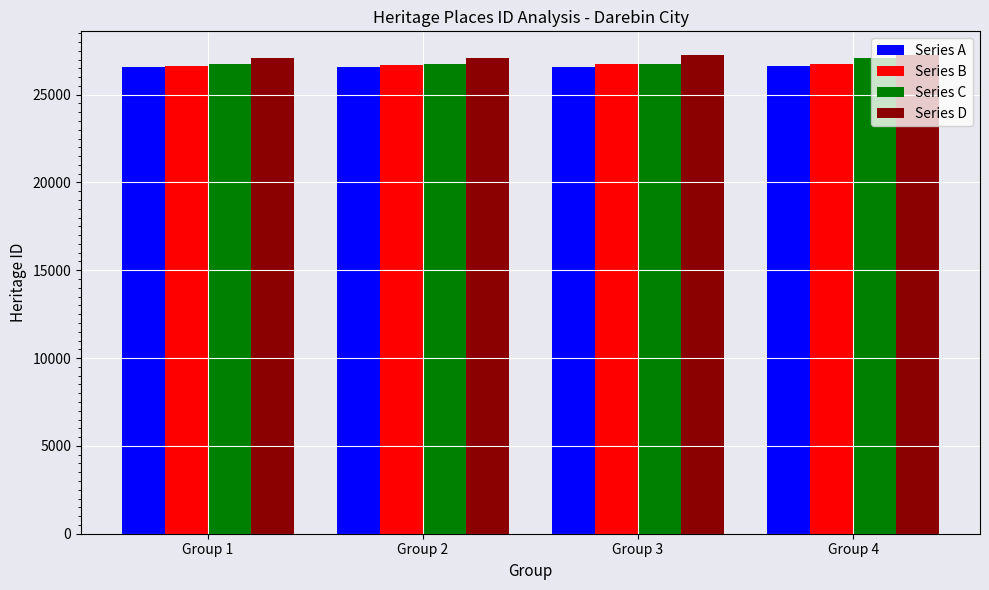

What is the value of the Series D bar at the 4th from the left?

27242